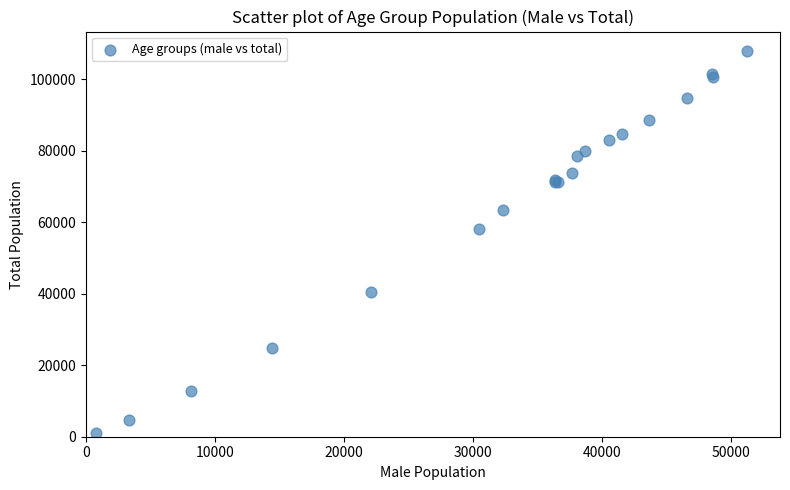

What Y value in the scatter plot is closest to 54435?

57953